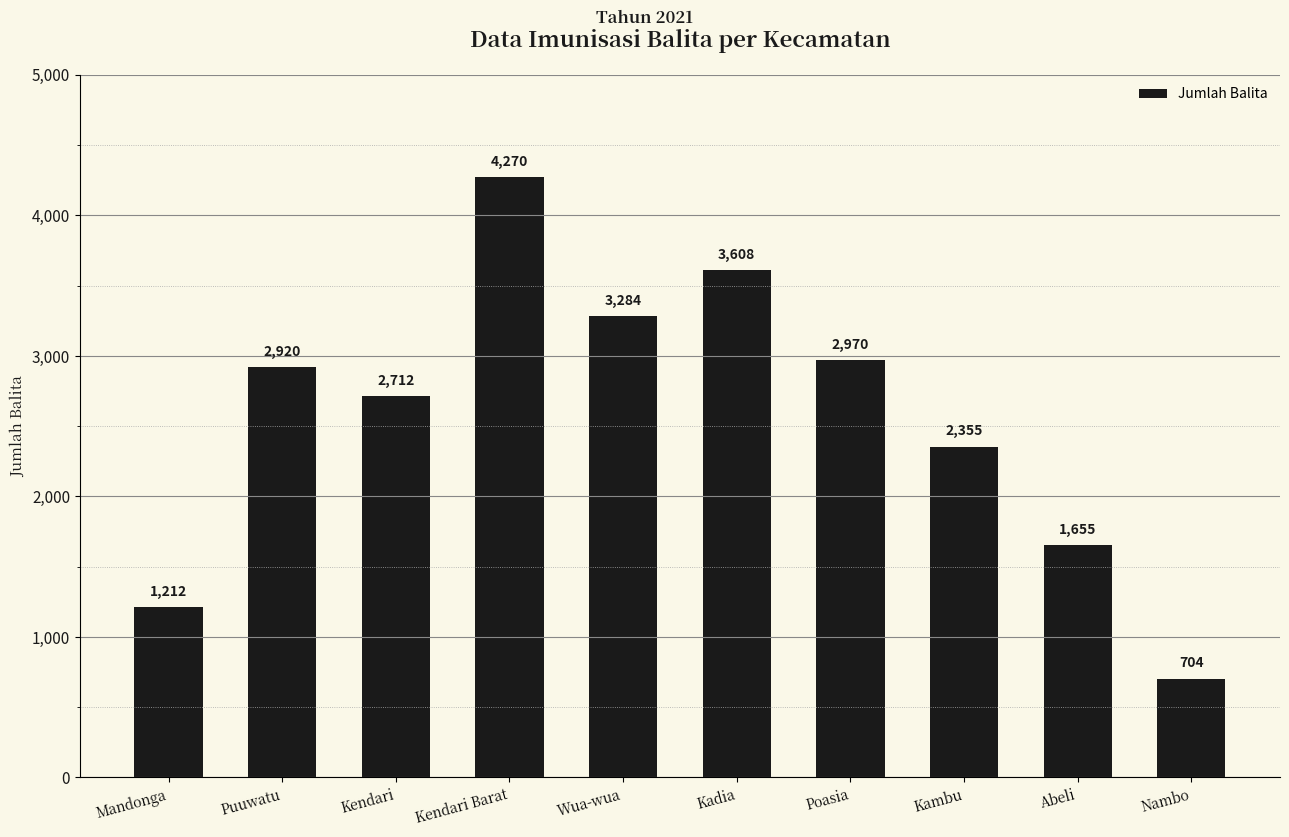

What is the ratio of the value at Abeli to the value at Kendari?

0.6